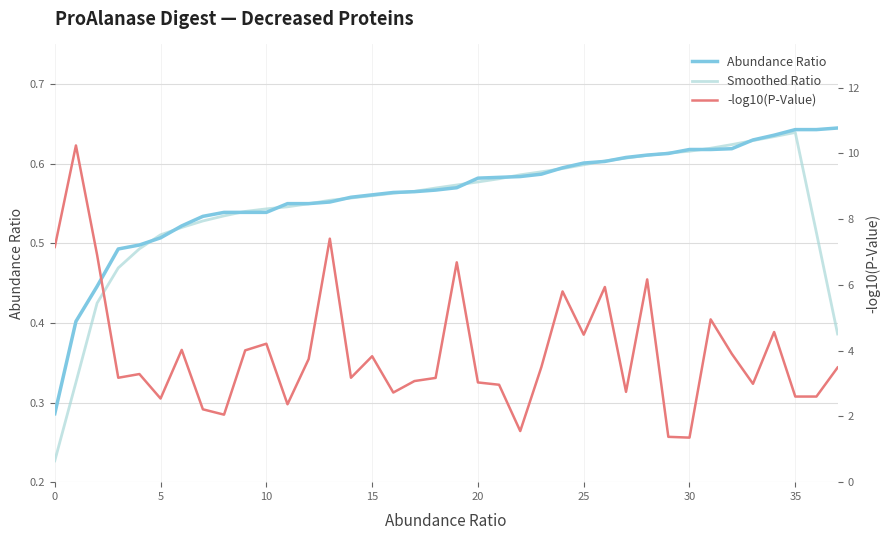

How many series are shown in this chart?

3